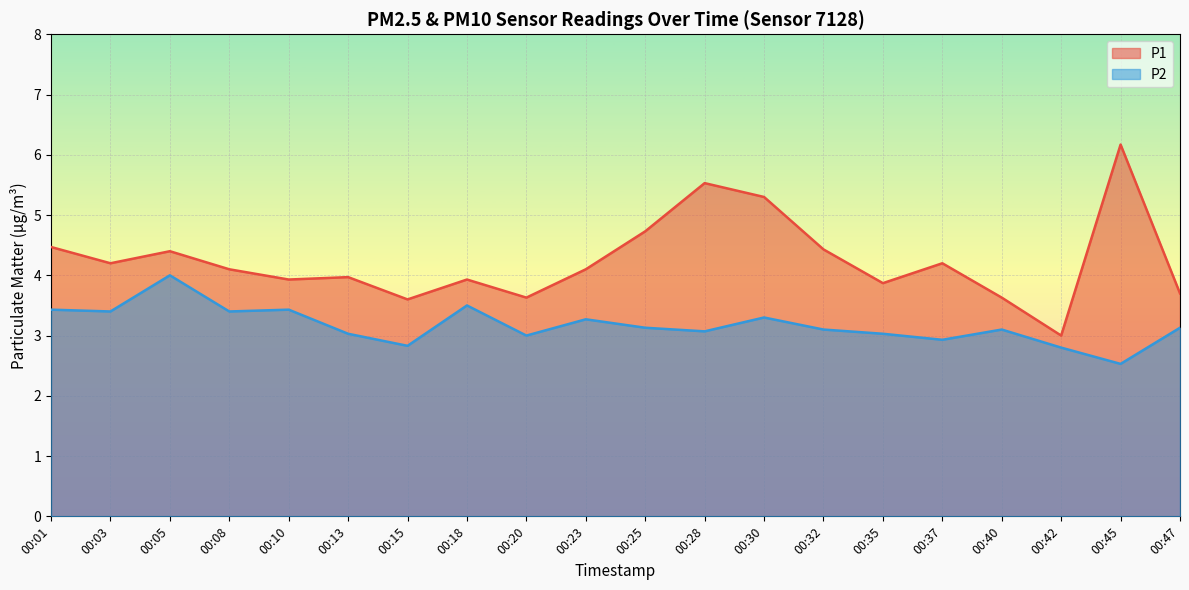

Rank the categories by P1 value from highest to lowest.

00:45, 00:28, 00:30, 00:25, 00:01, 00:32, 00:05, 00:03, 00:37, 00:08, 00:23, 00:13, 00:10, 00:18, 00:35, 00:47, 00:20, 00:40, 00:15, 00:42